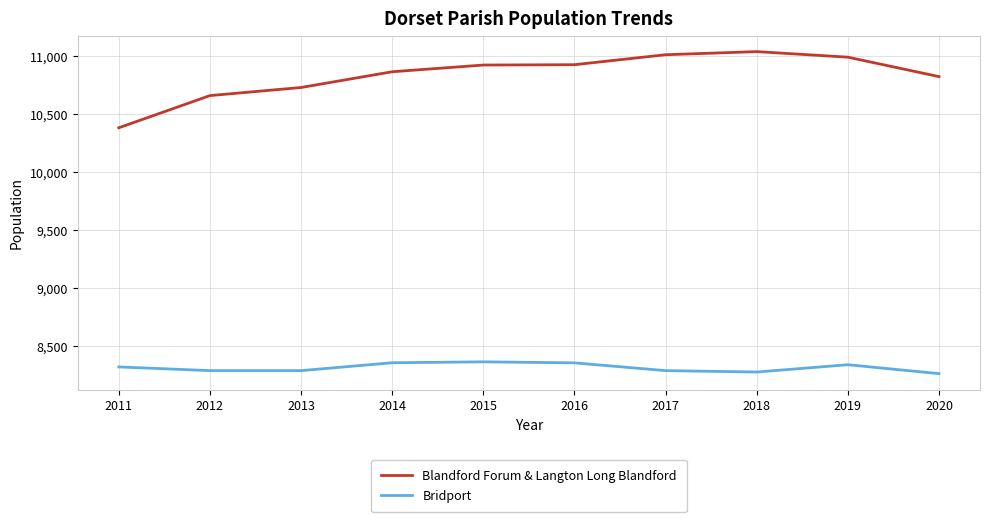

Rank the series by their average value, from highest to lowest.

Blandford Forum & Langton Long Blandford, Bridport